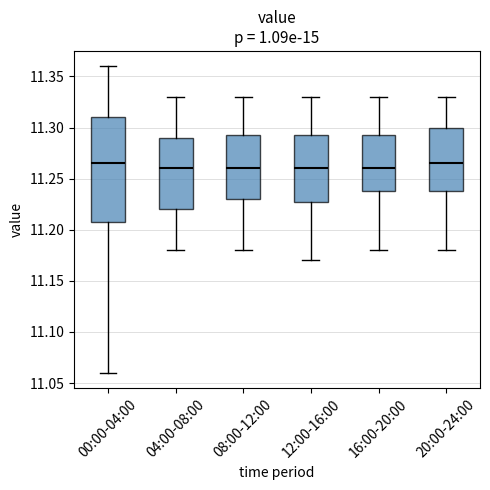

Where does the upper whisker of the box for 04:00-08:00 end on the y-axis? The values are not printed on the chart, so give them approximately, as read against the axis.

11.330